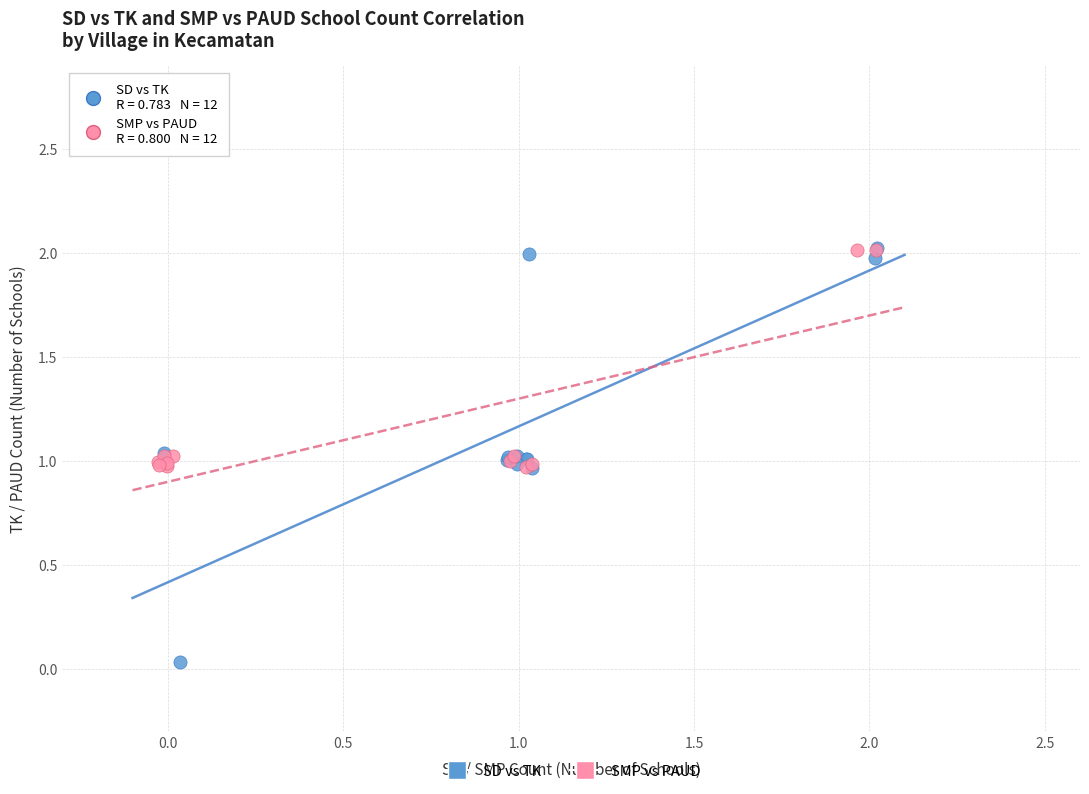

Which series reaches the minimum Y coordinate?

SD vs TK